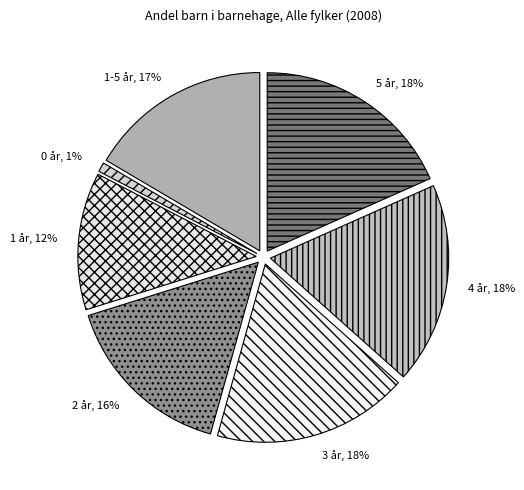

To the nearest percent, what portion does 2 år represent?

16%